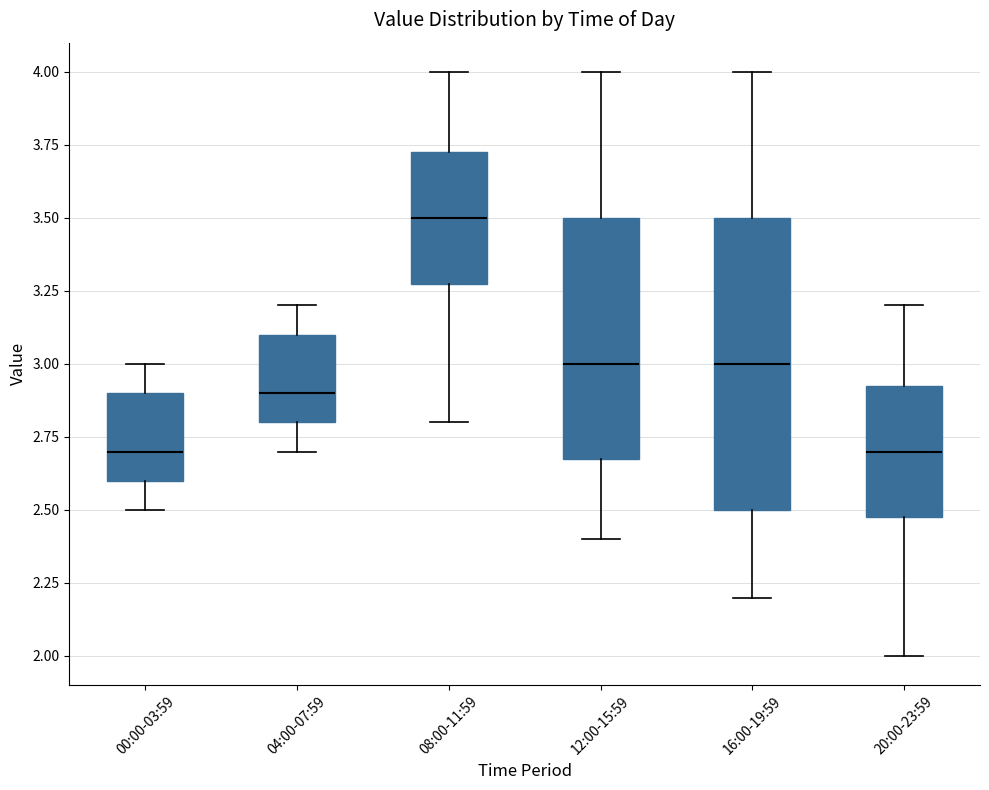

Comparing the boxes themselves (not the whiskers), which one is the tallest?

16:00-19:59